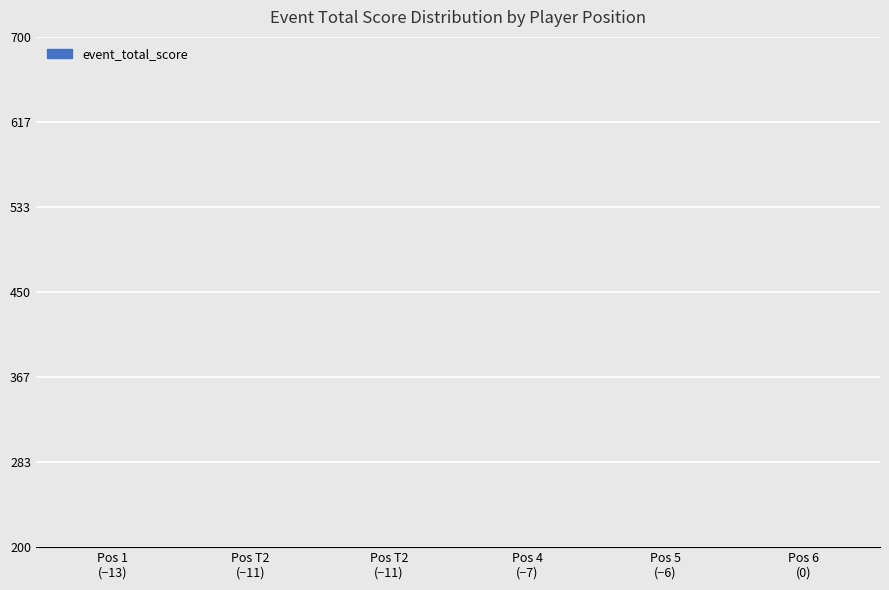

At which category does the chart reach its minimum across all series?

Pos 1
(−13)